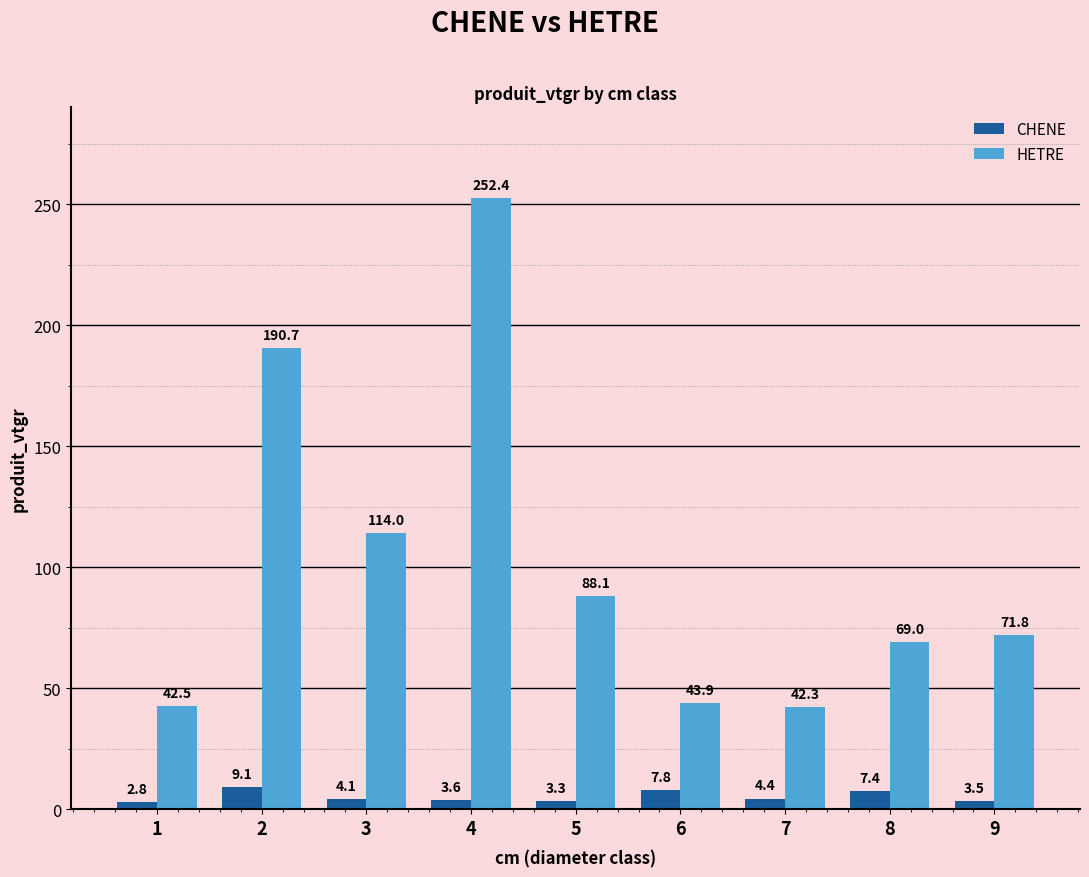

List the labels in order of CHENE value, largest first.

2, 6, 8, 7, 3, 4, 9, 5, 1